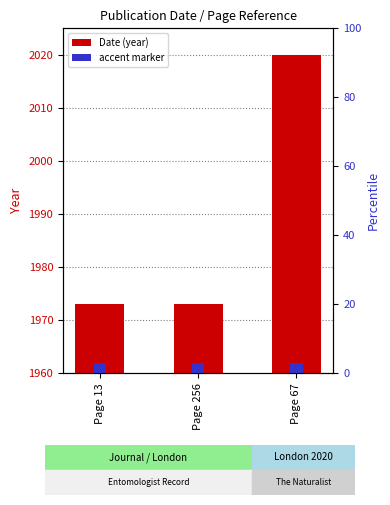

What is the average value?

1989